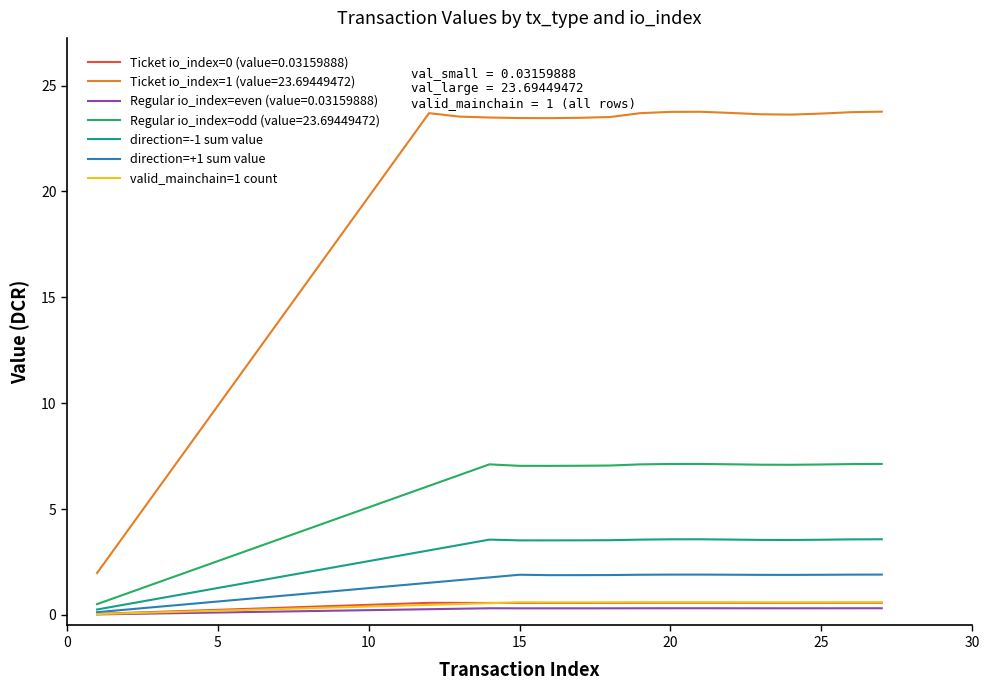

Which series has the widest spread of values?

Ticket io_index=1 (value=23.69449472)